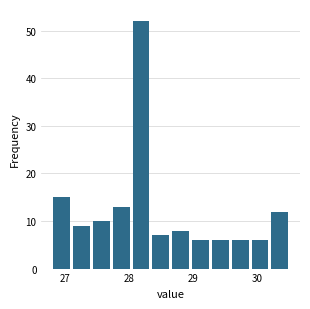

Read against the x-axis, roughly where is the centre of the tallest bar?

28.2